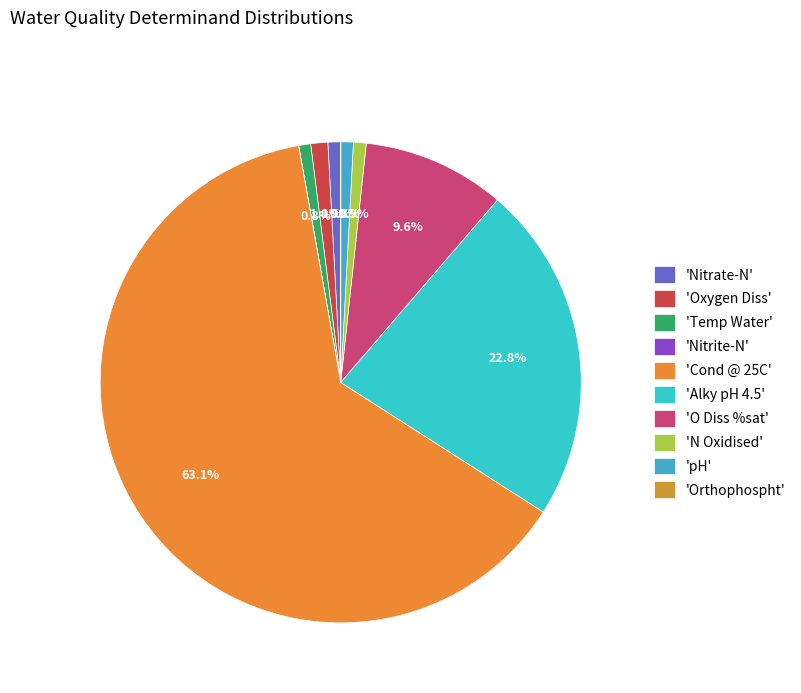

Is there any slice that represents more than half of the pie?

Yes